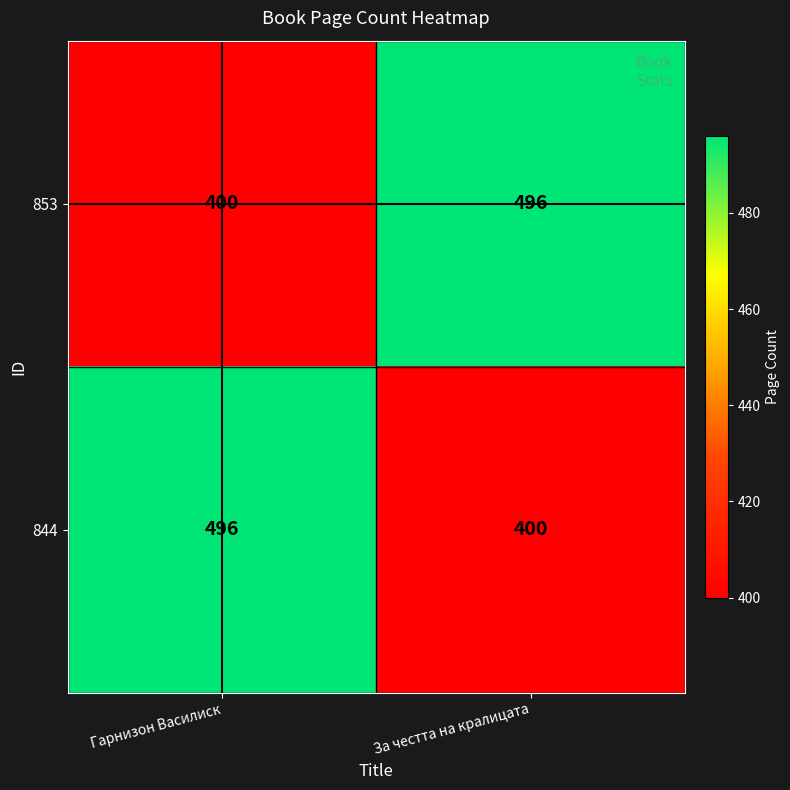

What is the spread (max minus min) of values at Гарнизон Василиск?

96